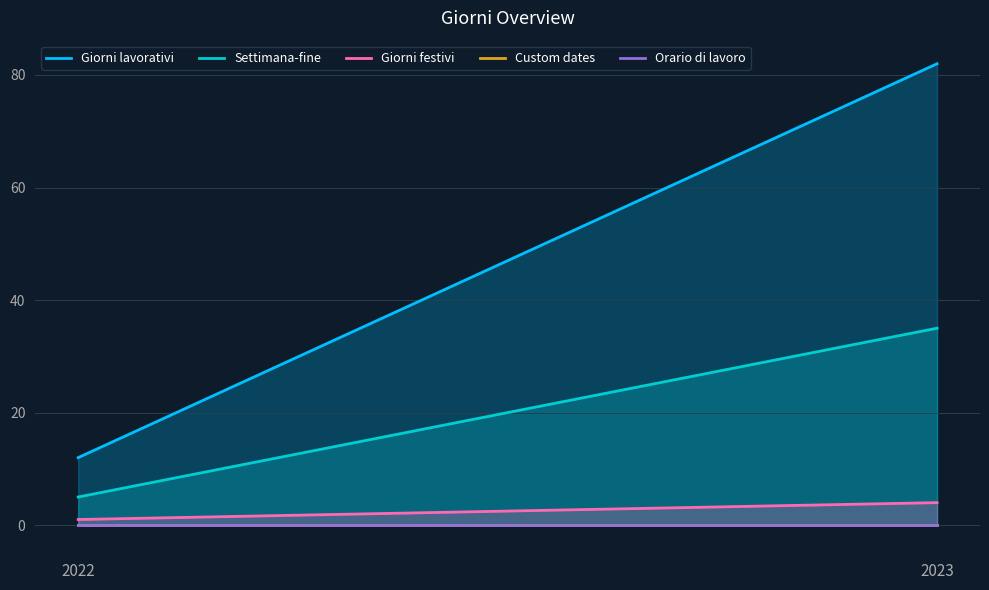

What is the spread (max minus min) of values at 2023?

82